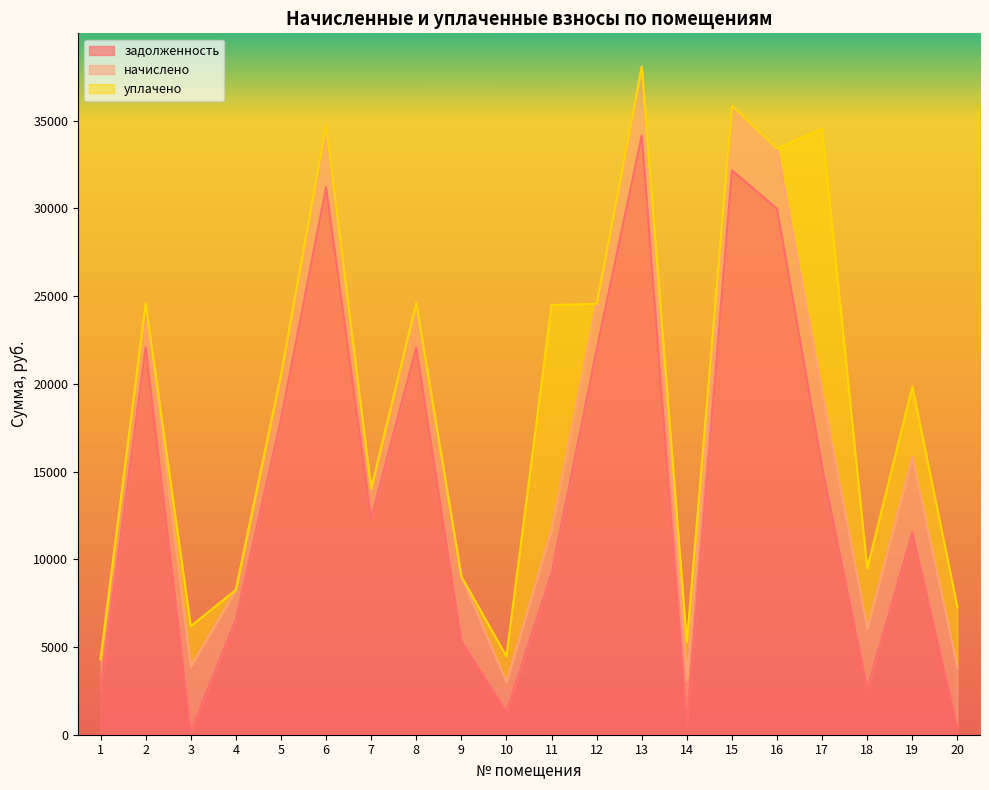

Which series has the widest spread of values?

задолженность